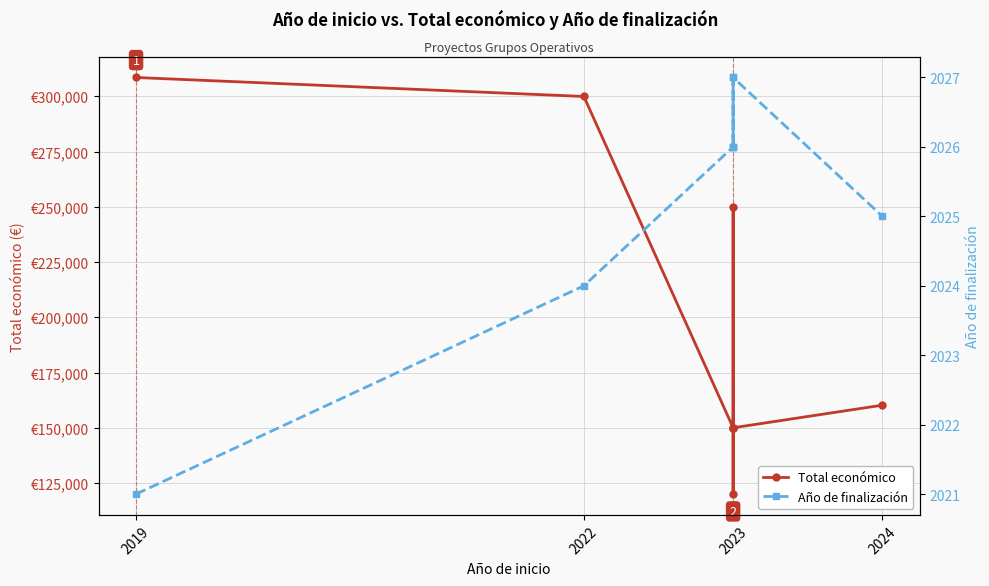

Which series has the largest total across all categories?

Total económico